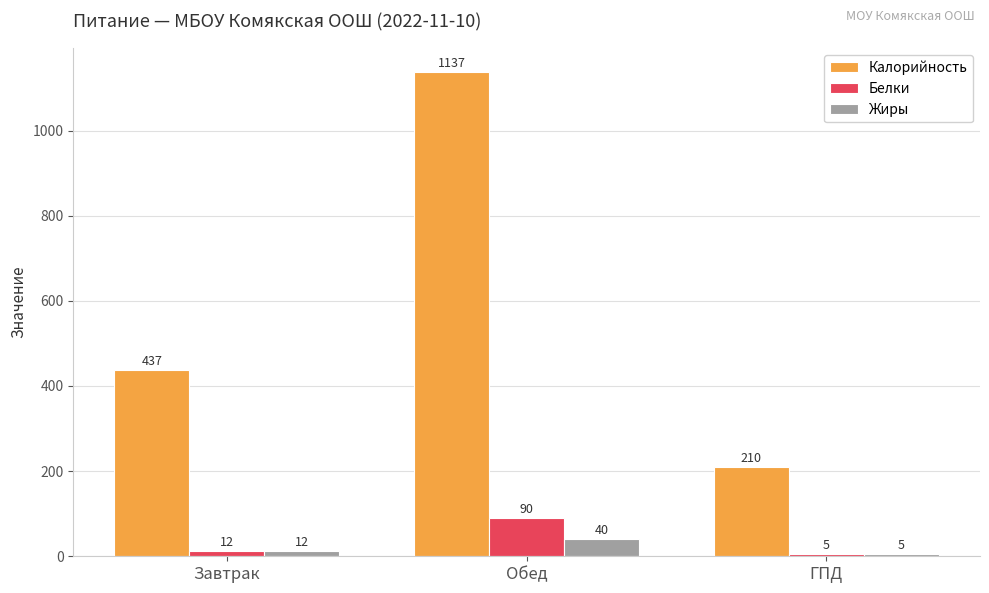

What is the label of the 1st bar from the left?

Завтрак